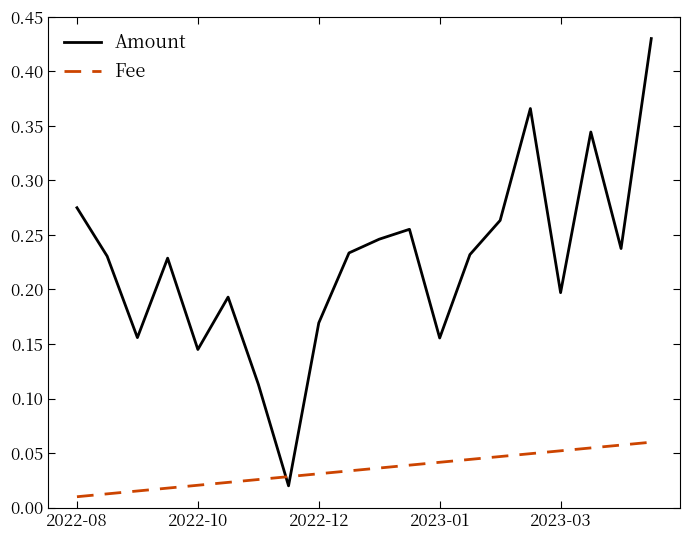

Which series ends up on top after the final intersection of Amount and Fee?

Amount